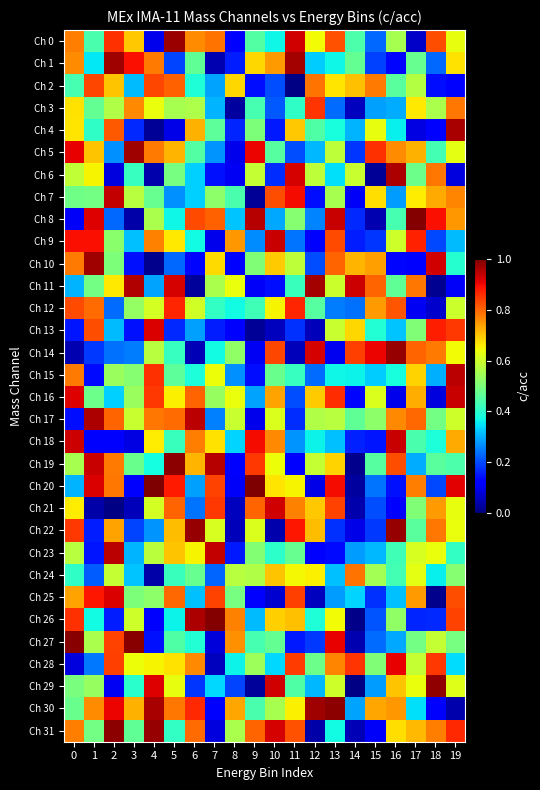

Rank the series at 5 from highest to lowest value.

Ch 19, Ch 0, Ch 11, Ch 20, Ch 12, Ch 2, Ch 21, Ch 25, Ch 17, Ch 30, Ch 5, Ch 22, Ch 23, Ch 28, Ch 9, Ch 16, Ch 29, Ch 3, Ch 6, Ch 15, Ch 27, Ch 18, Ch 24, Ch 14, Ch 31, Ch 8, Ch 26, Ch 7, Ch 10, Ch 1, Ch 13, Ch 4